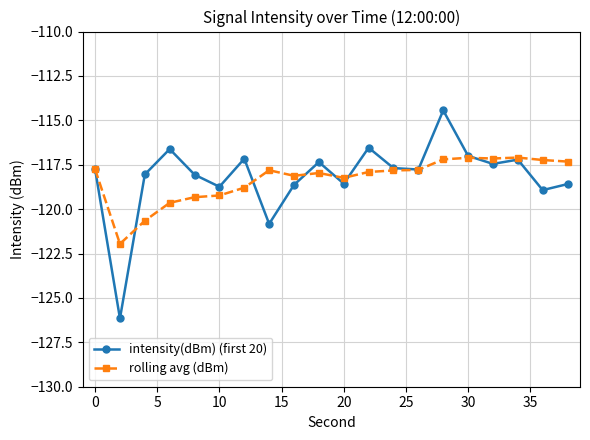

True or false: rolling avg (dBm) has more than 0 points higher than both neighbors.

True